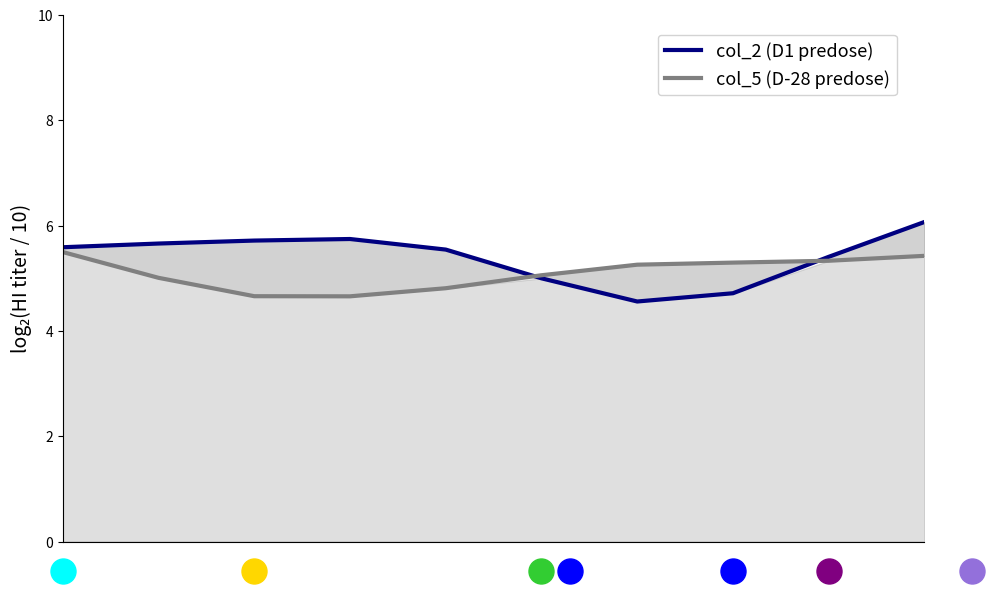

True or false: col_2 (D1 predose) and col_5 (D-28 predose) intersect in this chart.

True